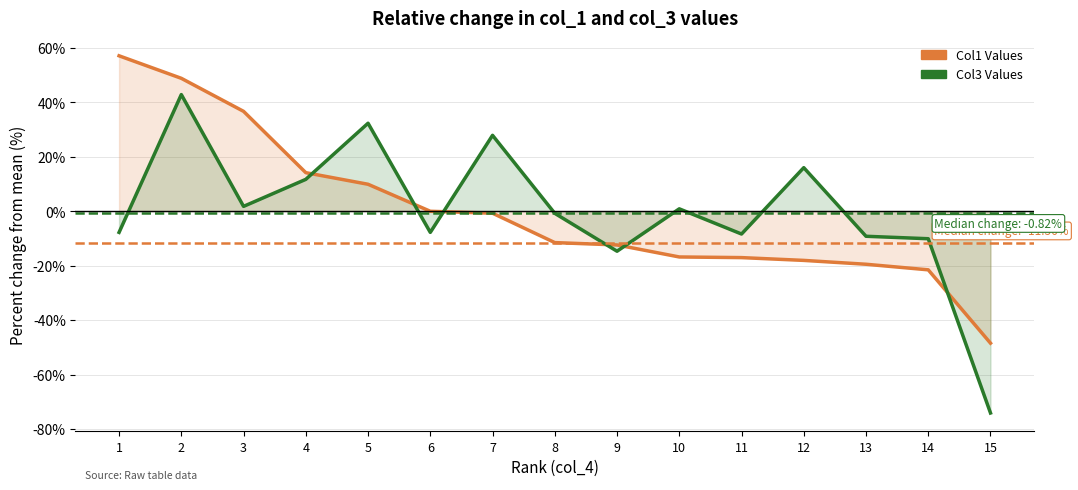

At which label is Col3 Values closest to -15?

9